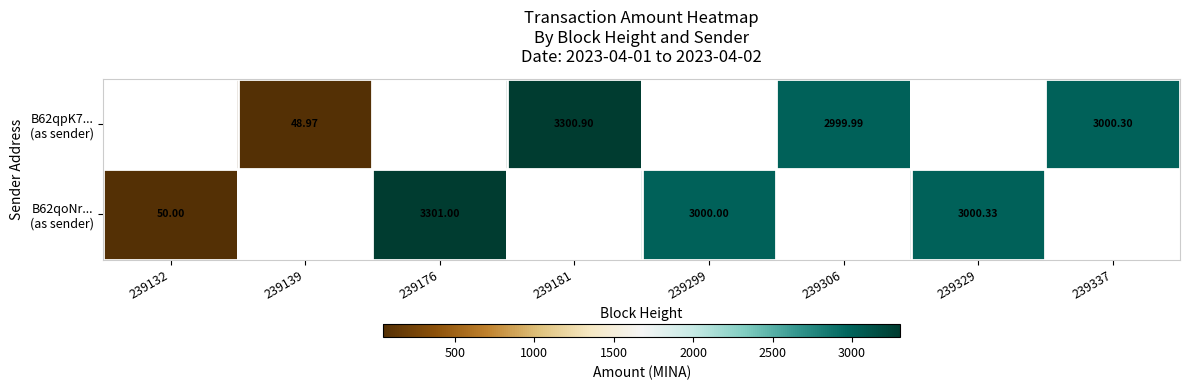

True or false: B62qpK7... (as sender) has a value of 3000.3 at 239337.

True